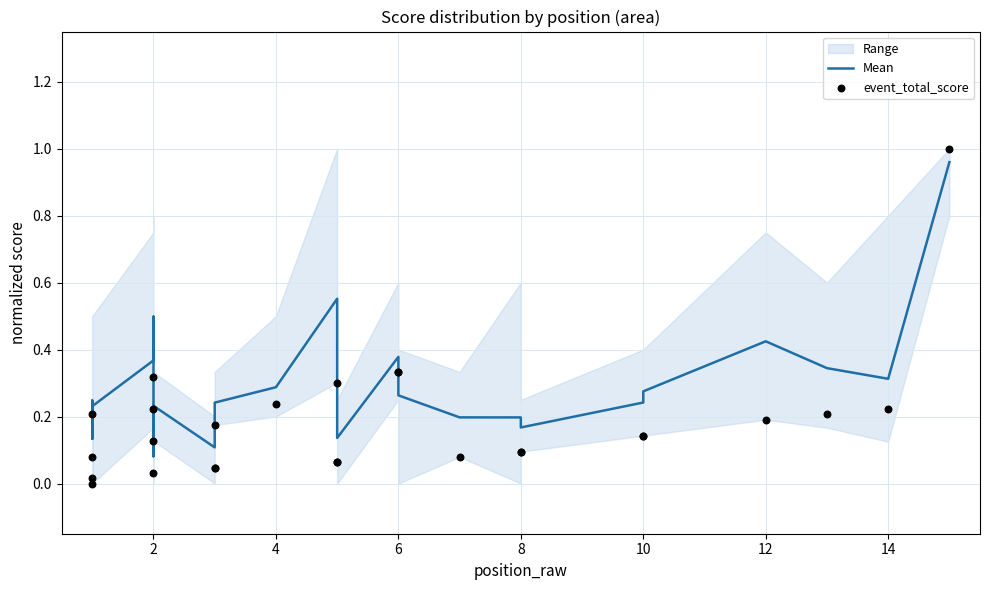

At how many categories does at least one series exceed 0?

26